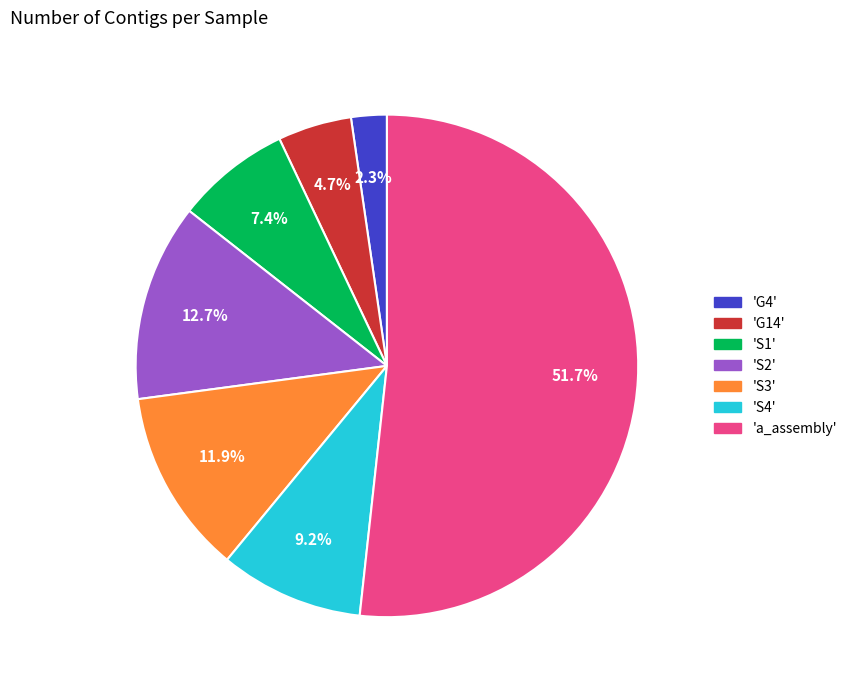

How many slices are in this pie chart?

7